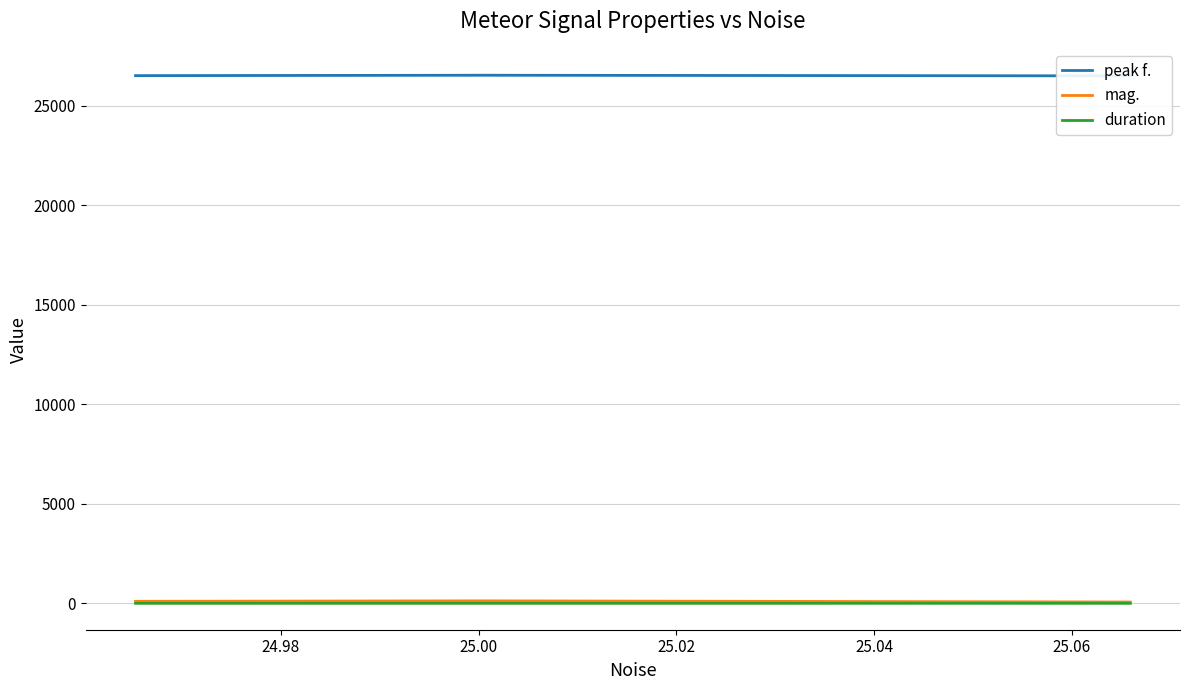

What is the difference between the maximum and second lowest values in the mag. series?

23.1